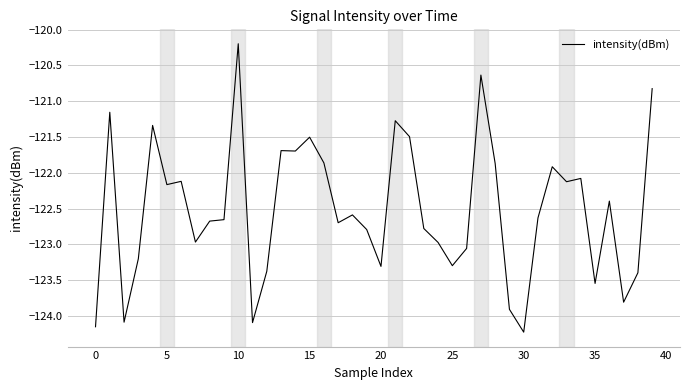

How many lines are shown in the chart?

1